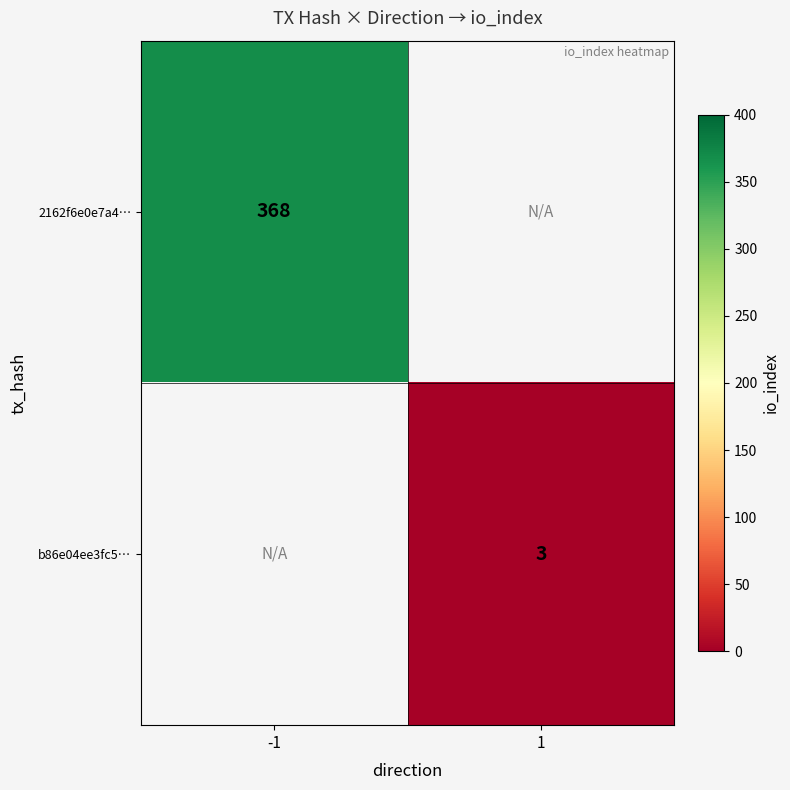

The value of b86e04ee3fc5… at 1 is 5. True or false?

False